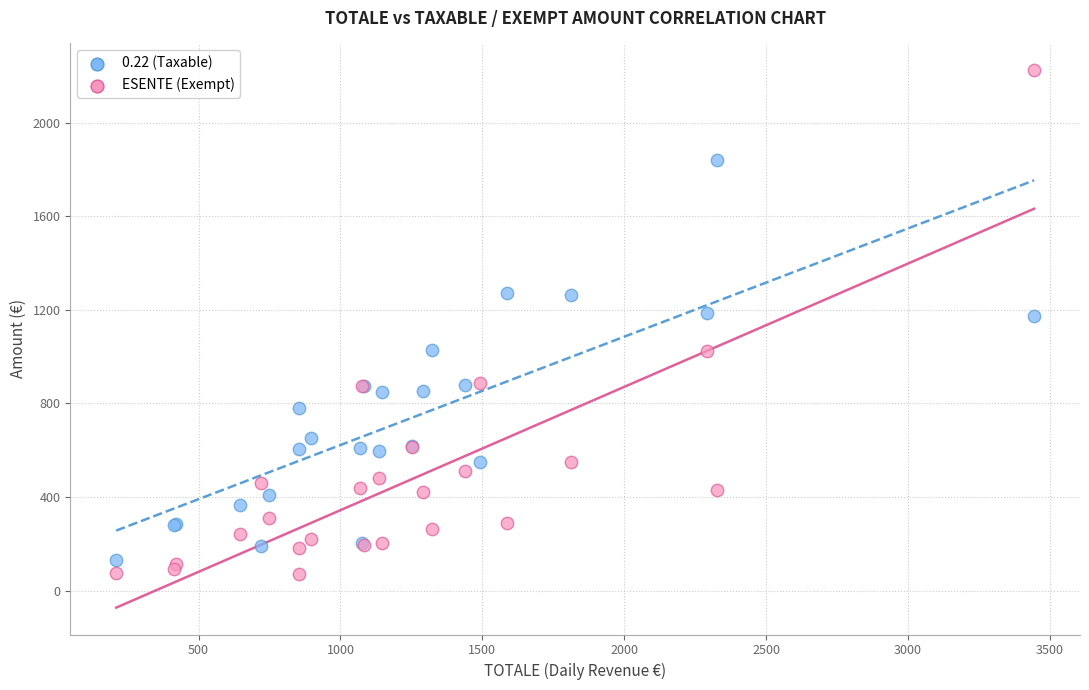

Which series reaches the maximum Y coordinate?

ESENTE (Exempt)